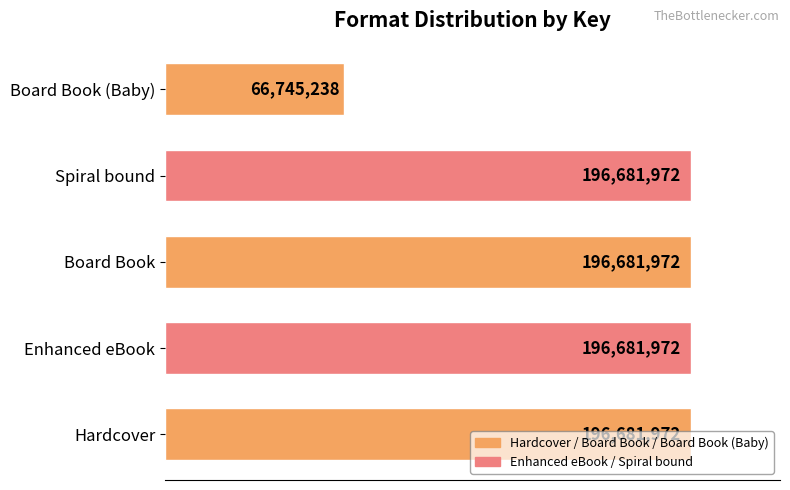

Does the chart contain stacked bars?

No